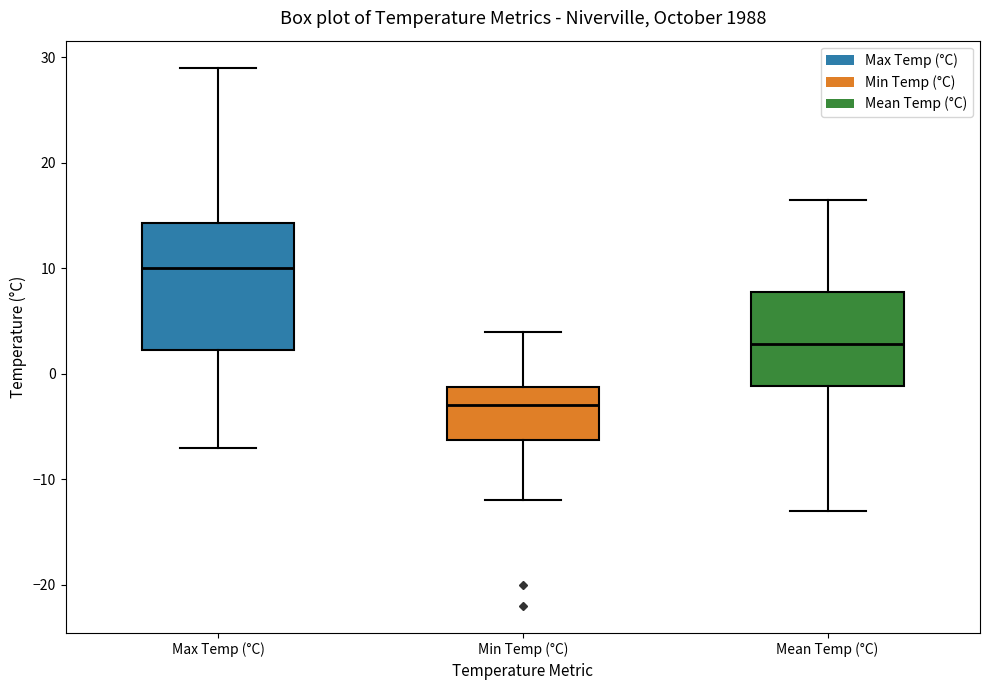

Which box has the lowest median line?

Min Temp (°C)